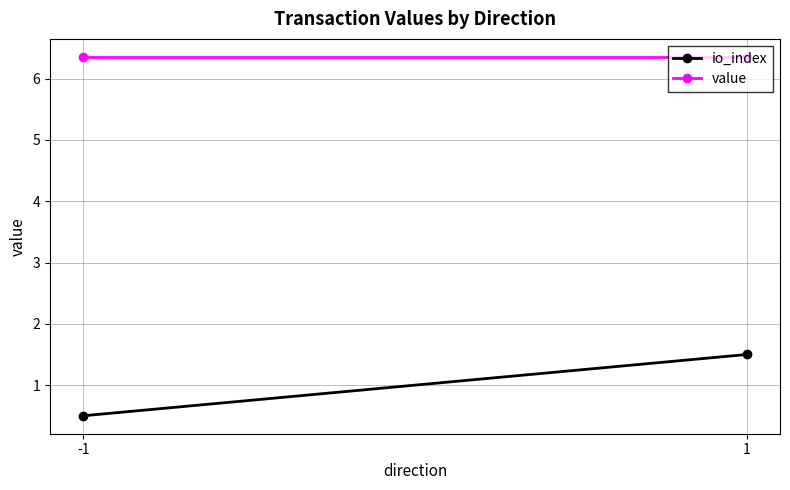

At how many categories does at least one series exceed 6?

2